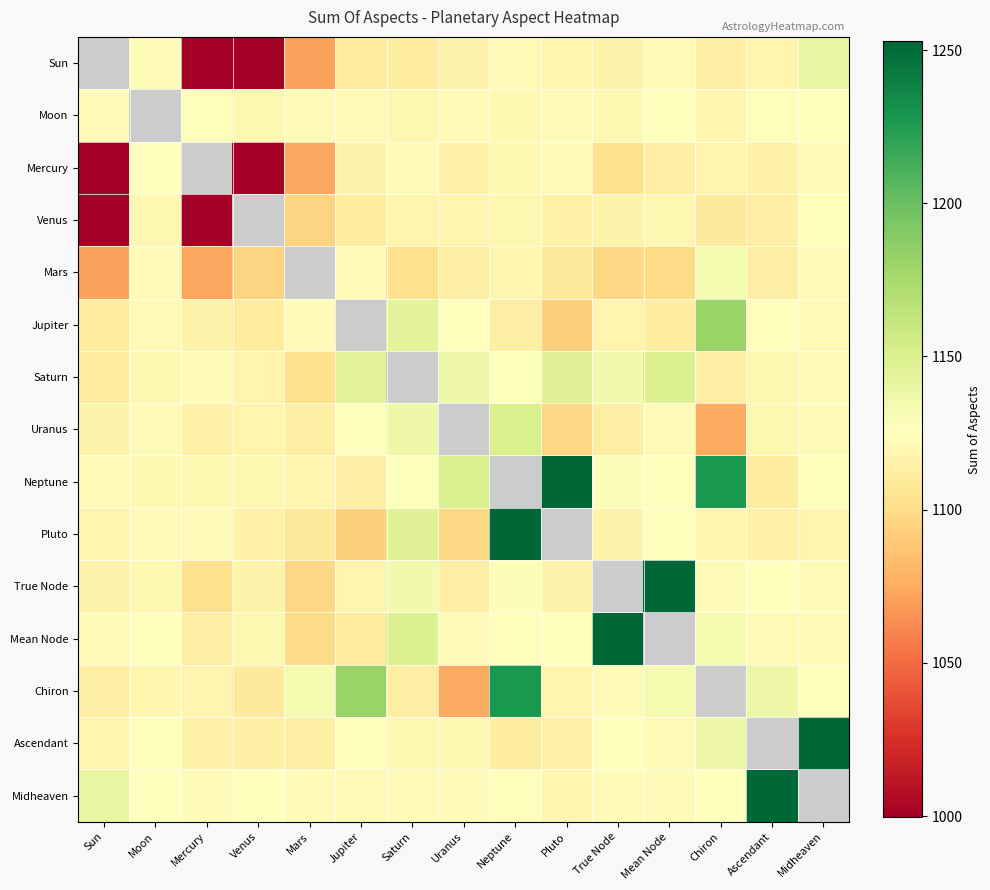

Count the number of data series in this chart.

15